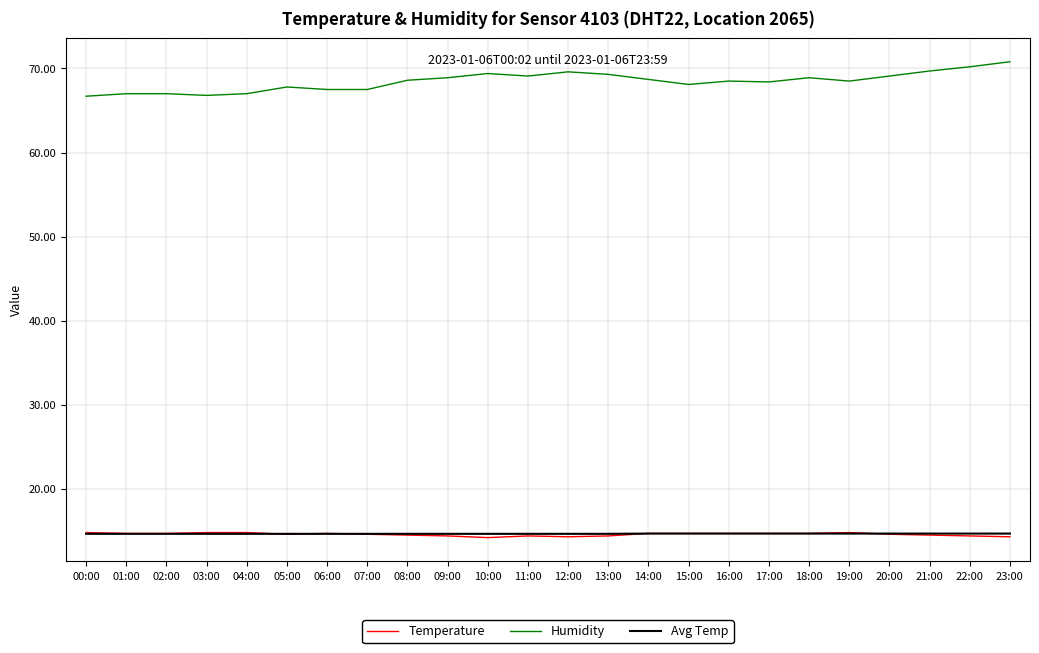

The value of Humidity at 01:00 is 67.0. True or false?

True